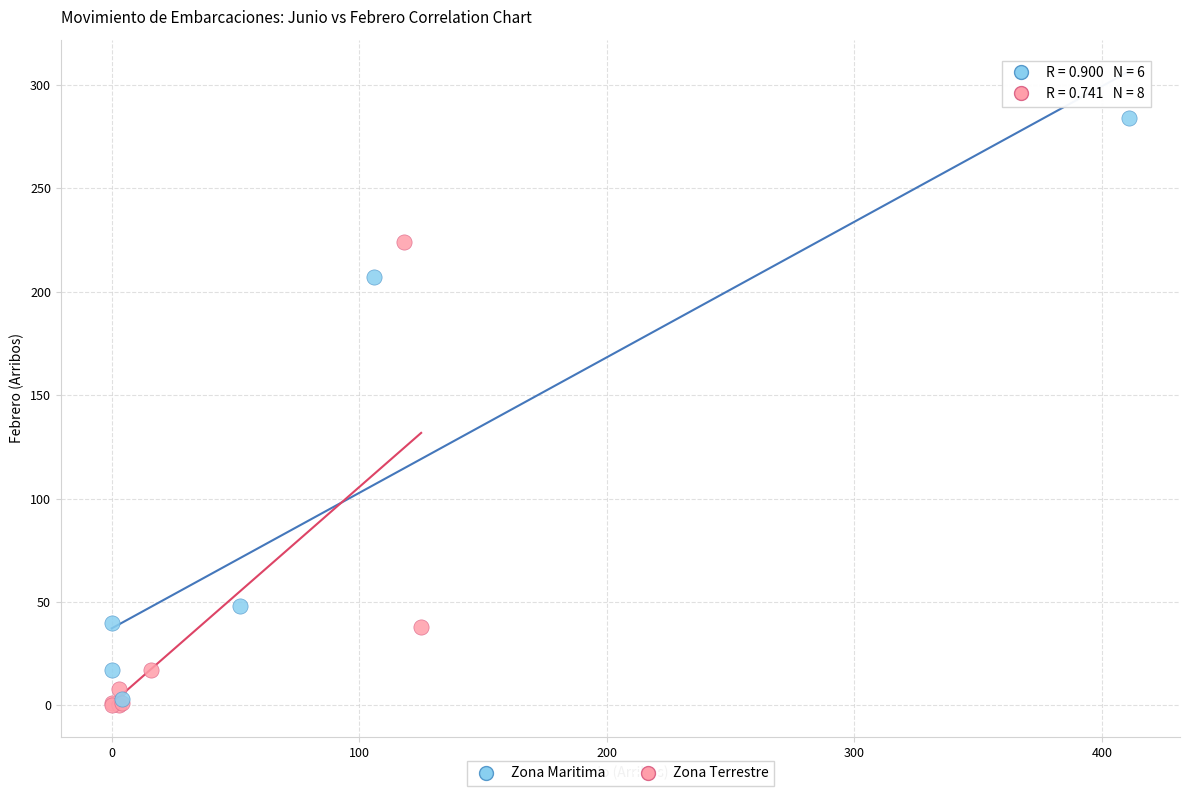

Which series reaches the maximum Y coordinate?

Zona Maritima